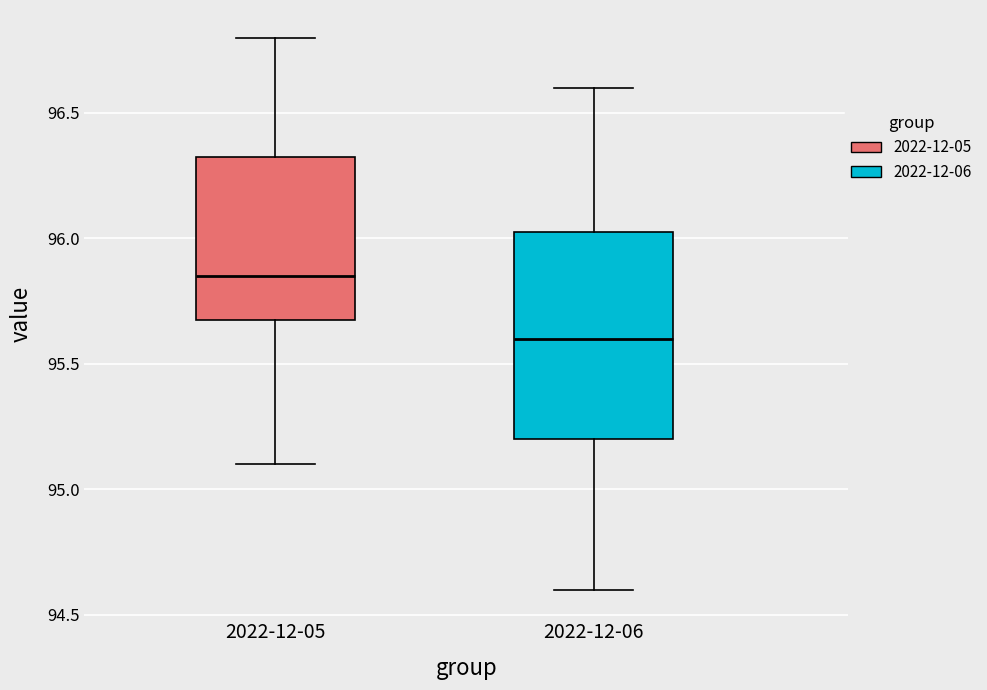

Comparing the boxes themselves (not the whiskers), which one is the tallest?

2022-12-06